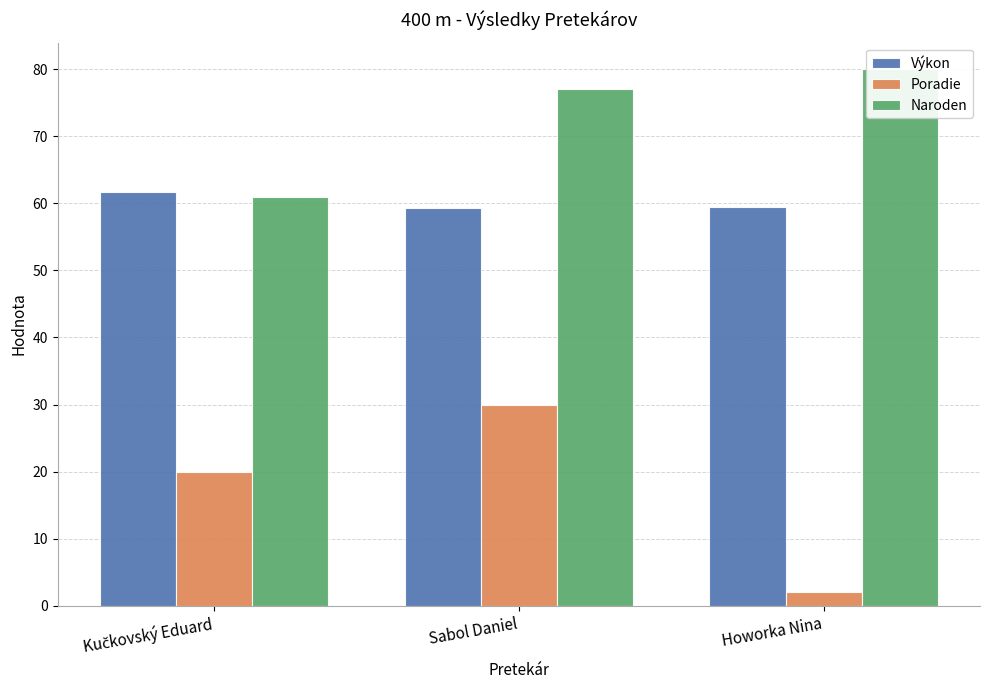

What is the total value across all series at Kučkovský Eduard?

142.7